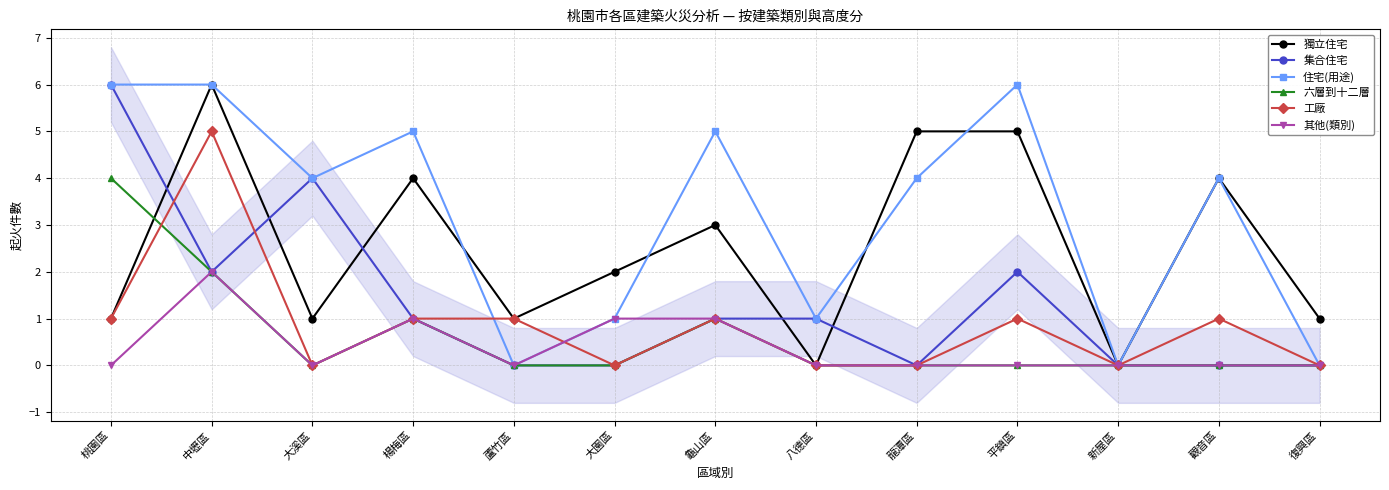

At how many categories does at least one series exceed 0?

12